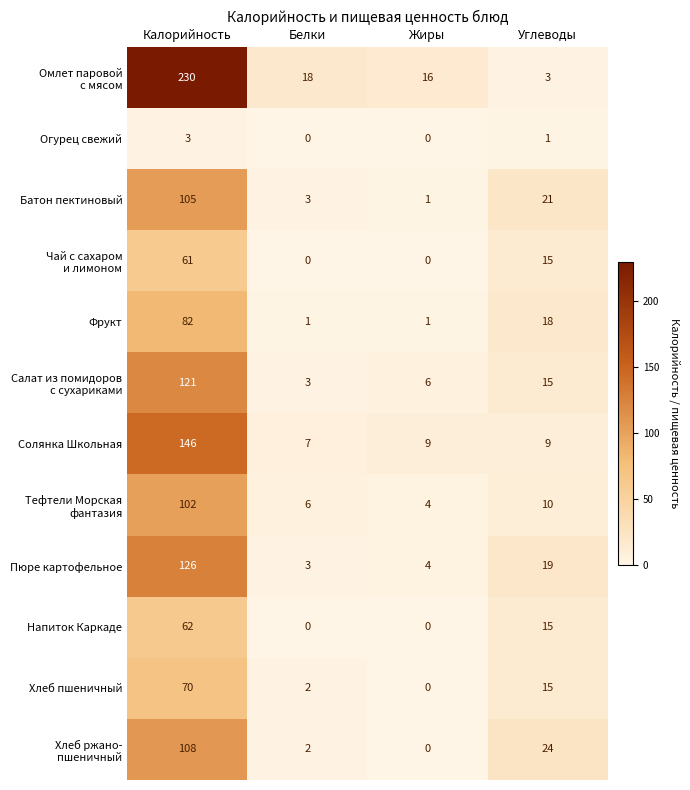

Where does the Батон пектиновый series first go above 21?

Калорийность